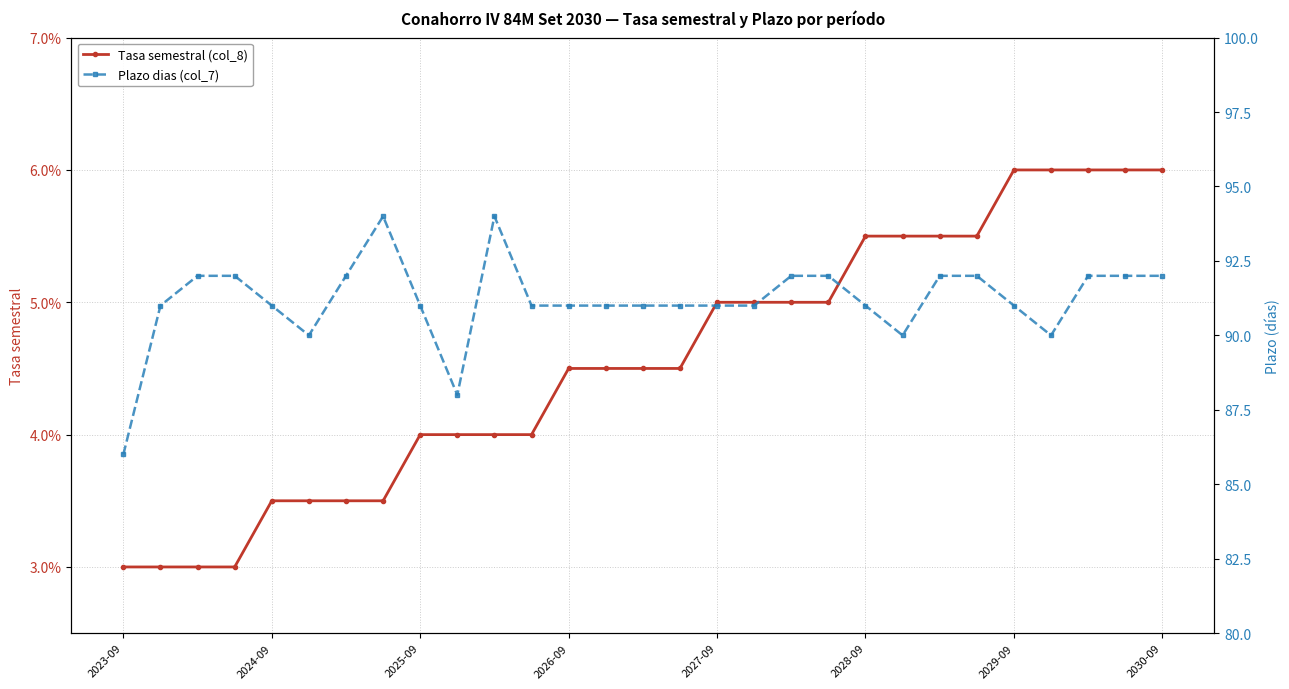

Is the value of Plazo dias (col_7) at 14 greater than the value of Tasa semestral (col_8) at 11?

Yes